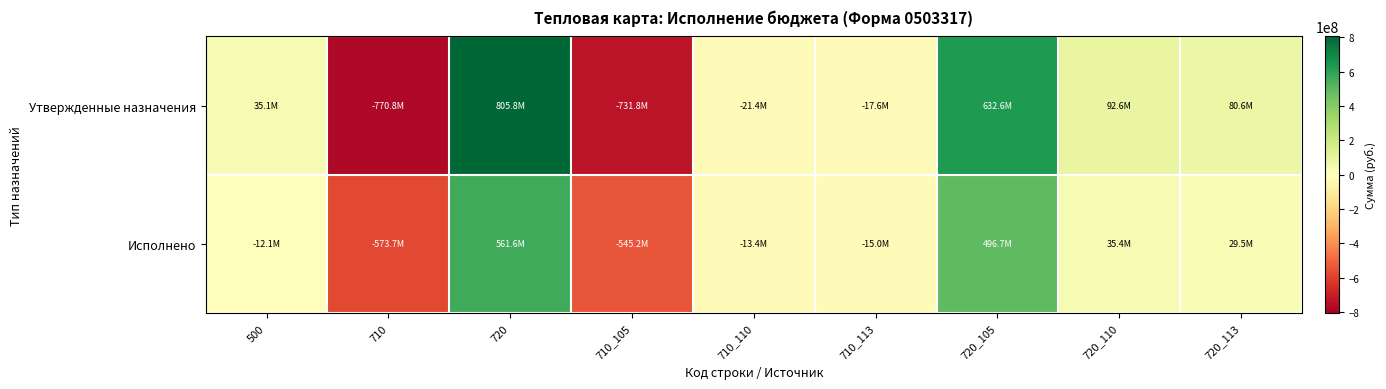

At which category is the sum across all series the highest?

720